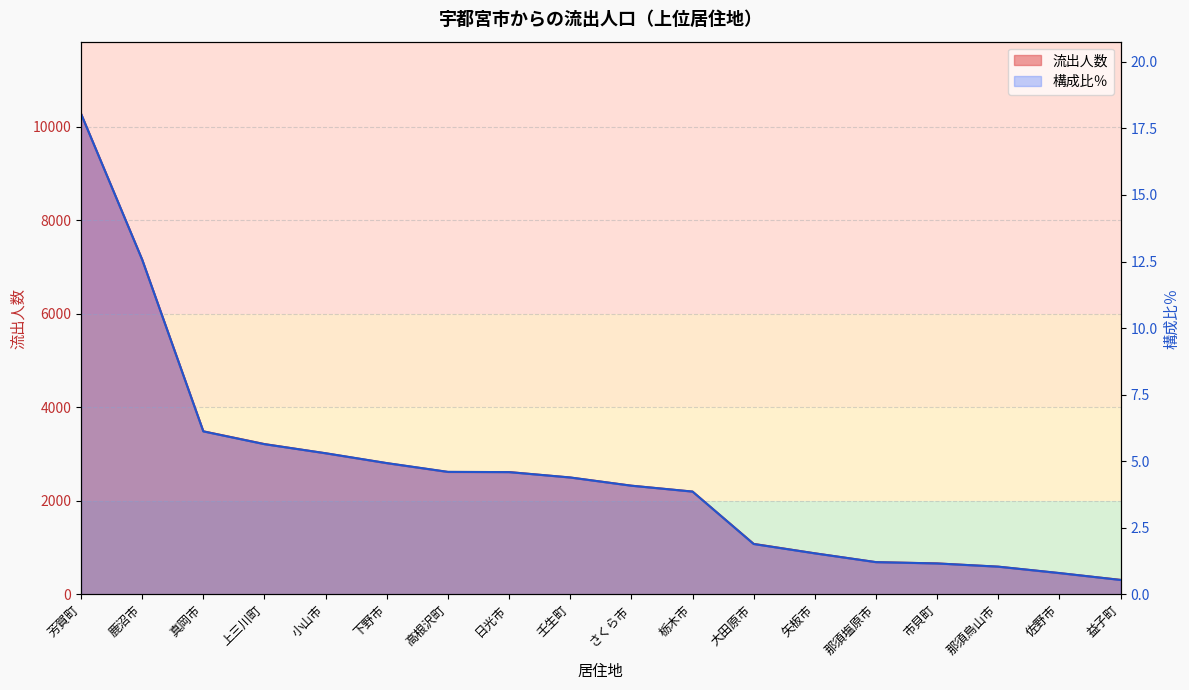

What is the difference between the maximum and second lowest values in the 流出人数 series?

9826.0